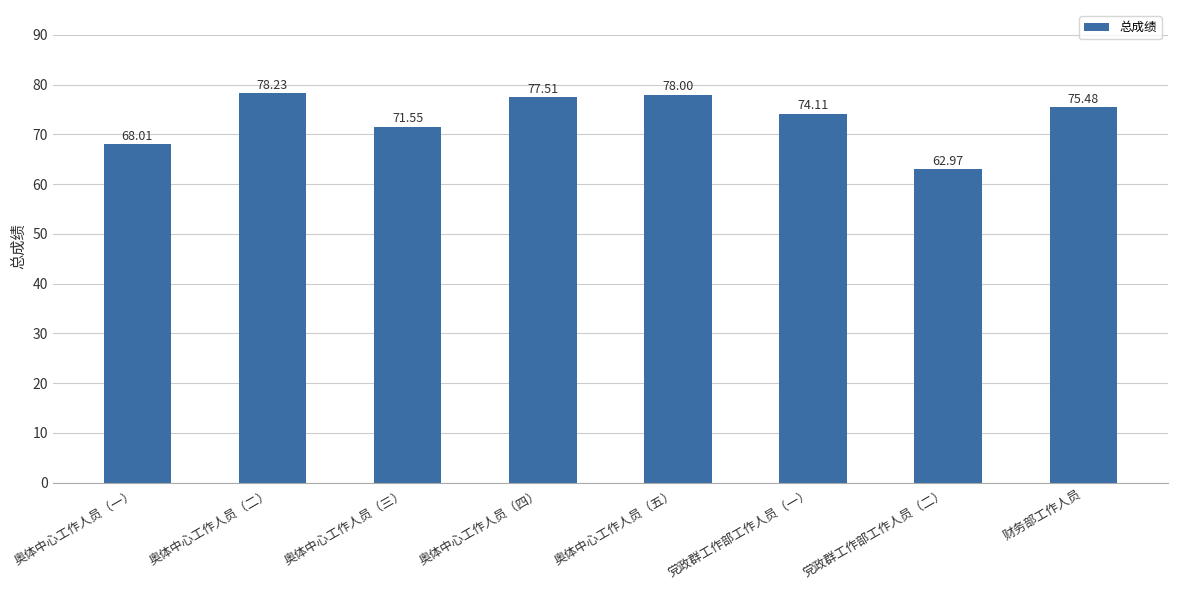

What is the difference between the maximum and minimum values?

15.3